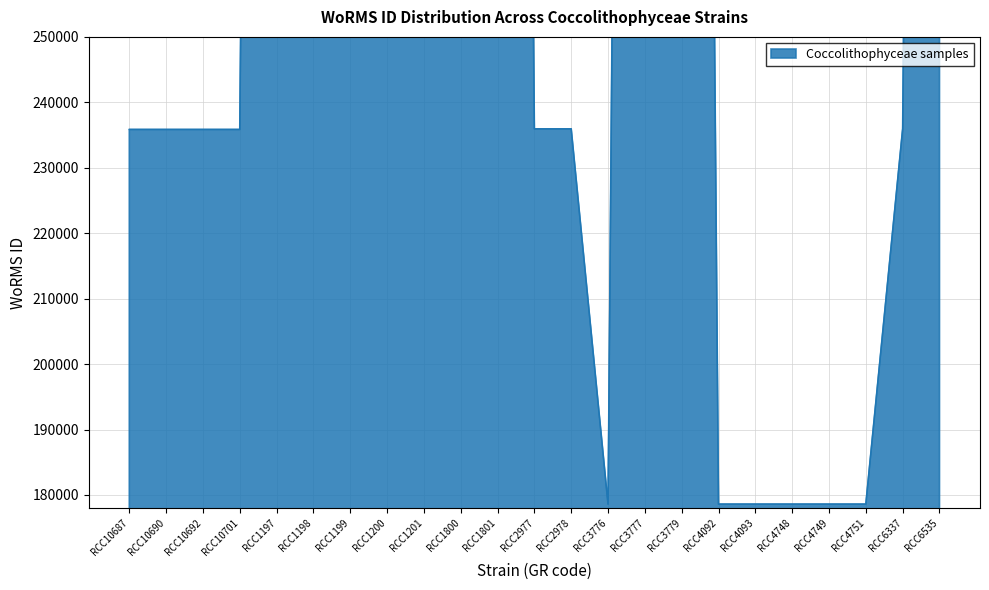

Is it true that the value at RCC1800 is 843999?

True